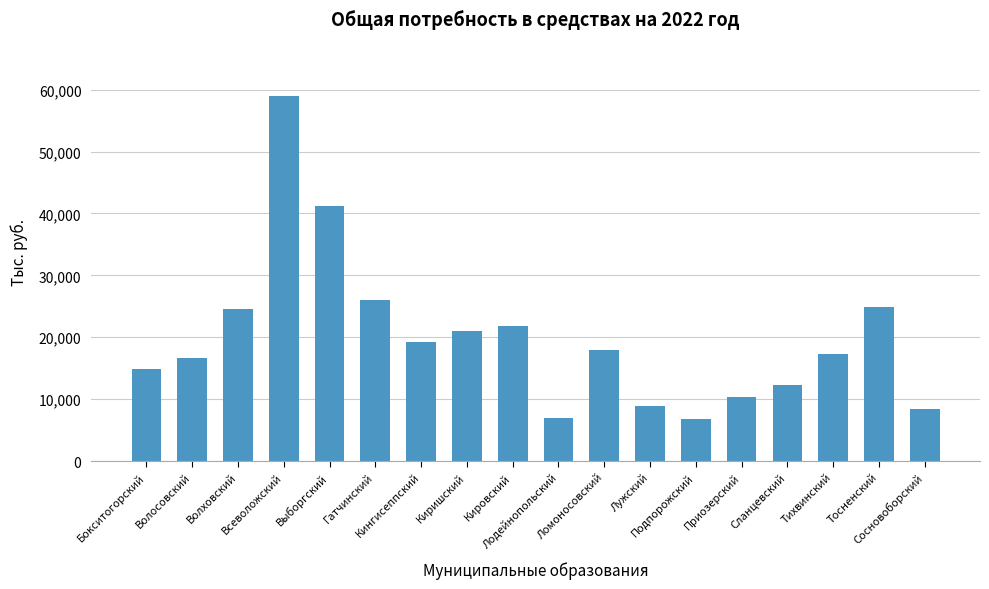

Is it true that the value at Ломоносовский is 17889.9?

True